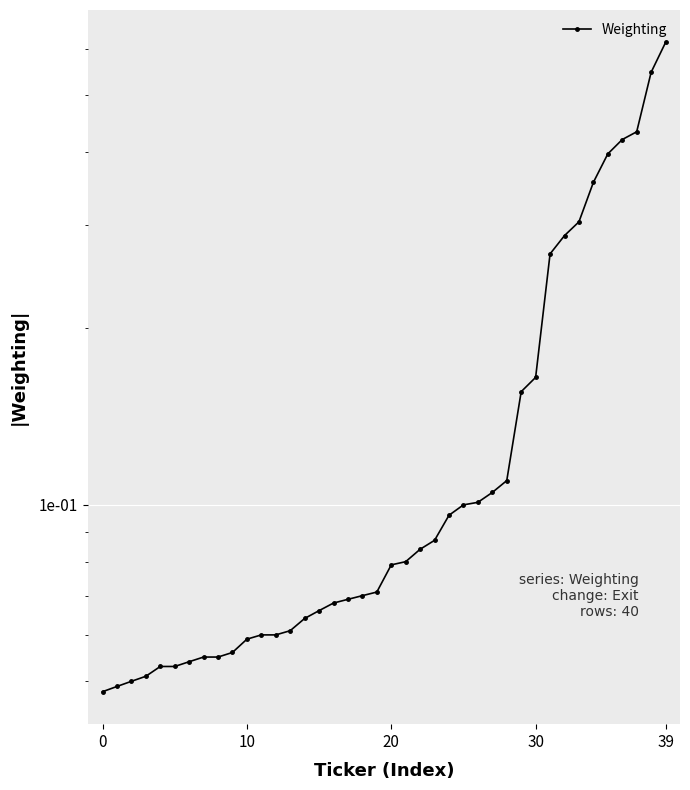

What value does the data have at 18?

0.1